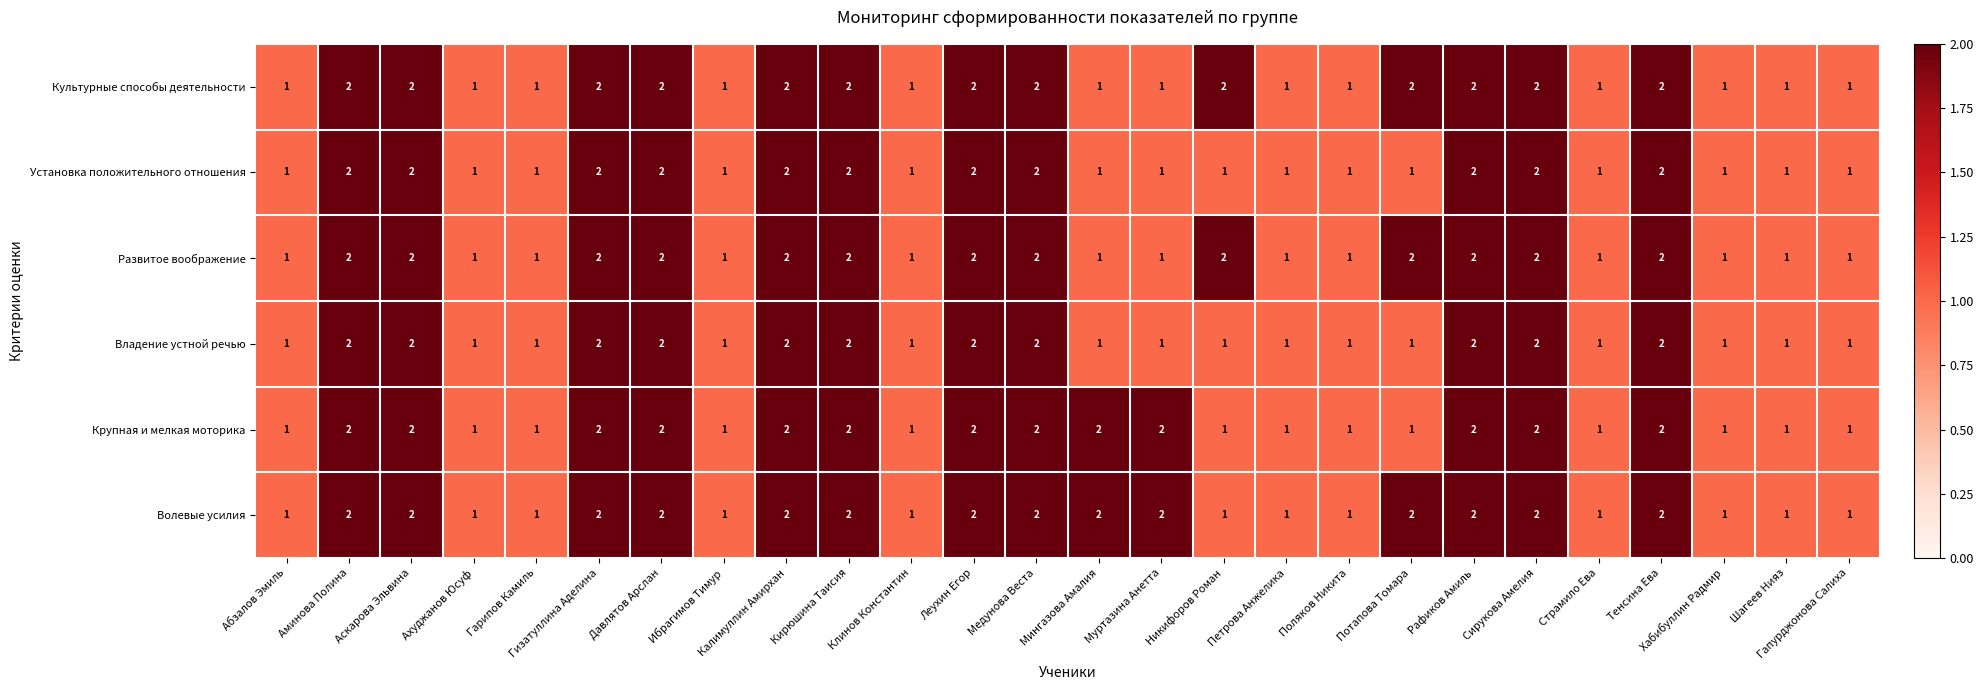

Count the number of categories in the chart.

26